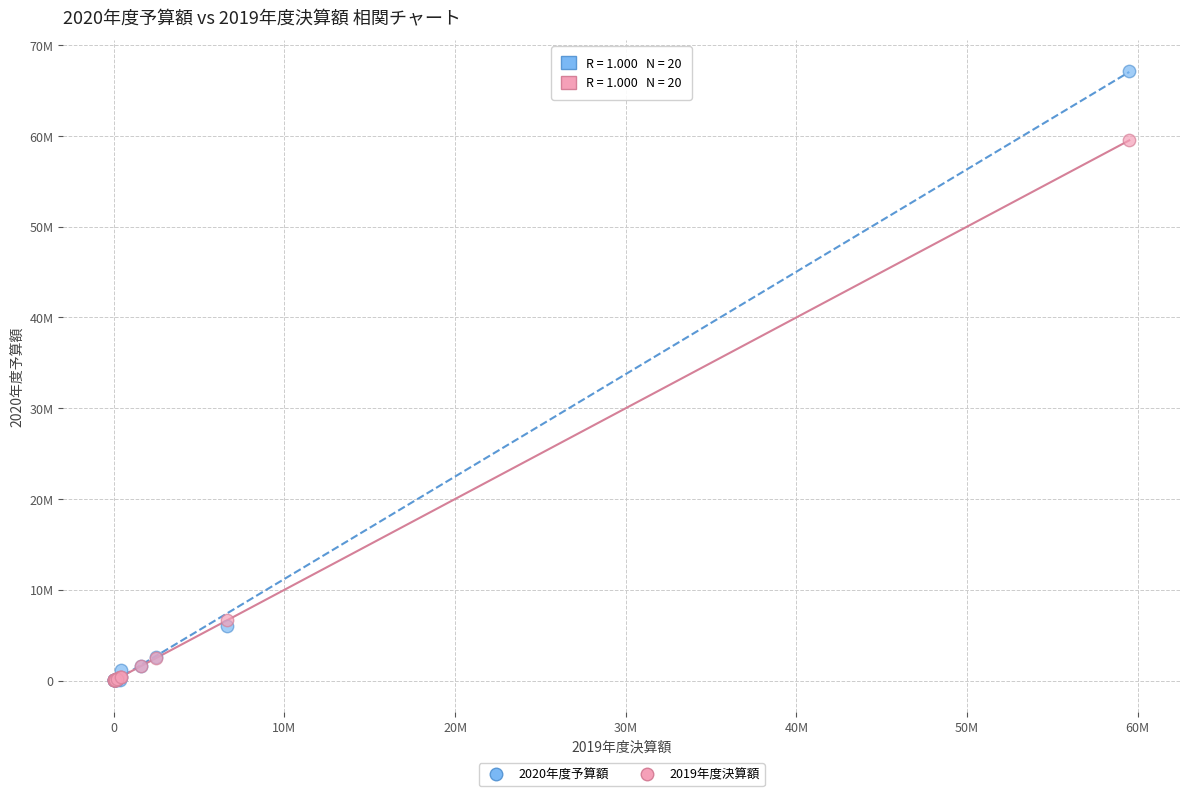

Which series has the widest spread of Y values?

2020年度予算額